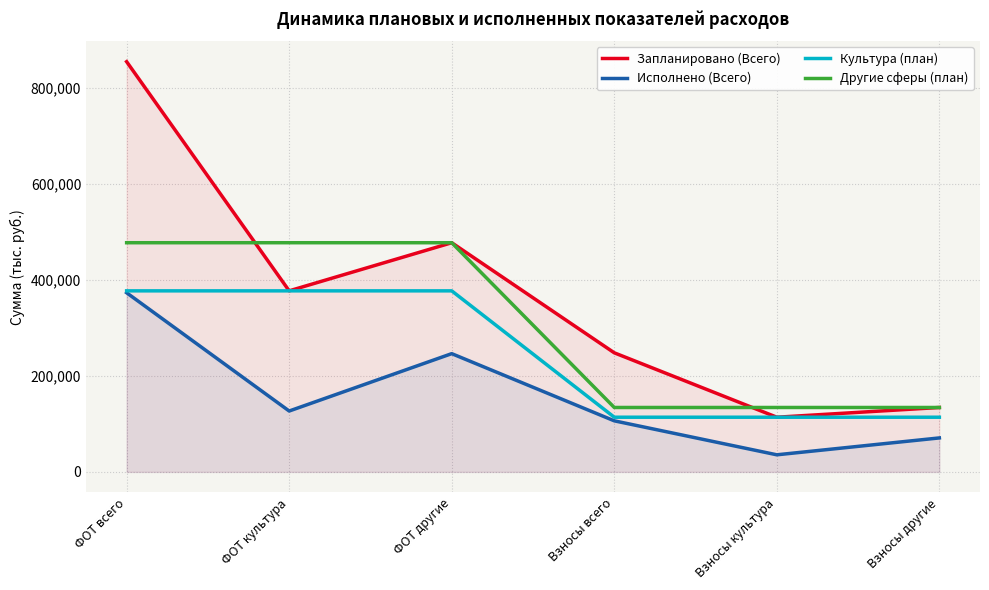

Which series has the largest total across all categories?

Запланировано (Всего)